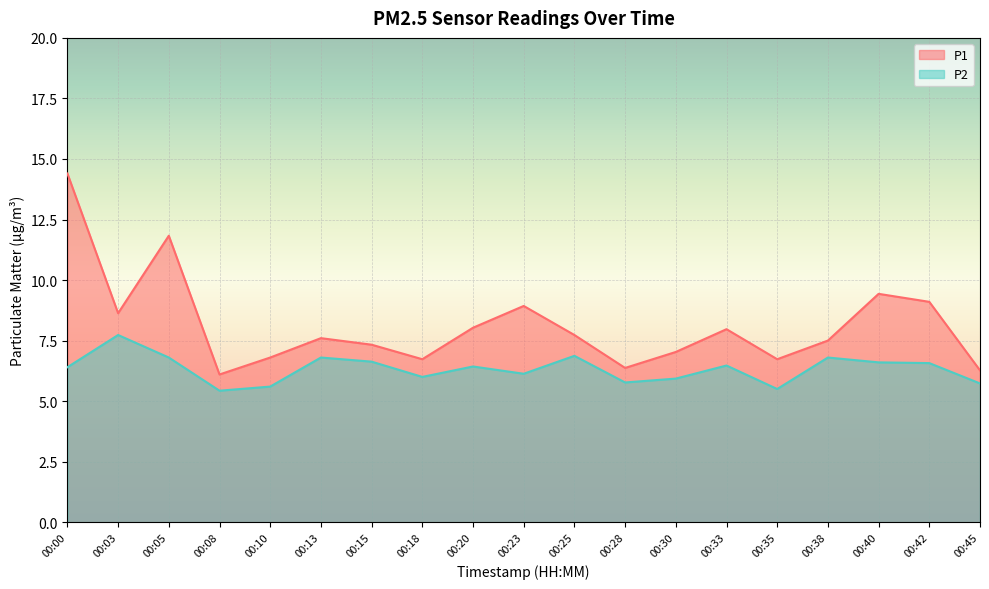

True or false: P1 and P2 intersect in this chart.

False